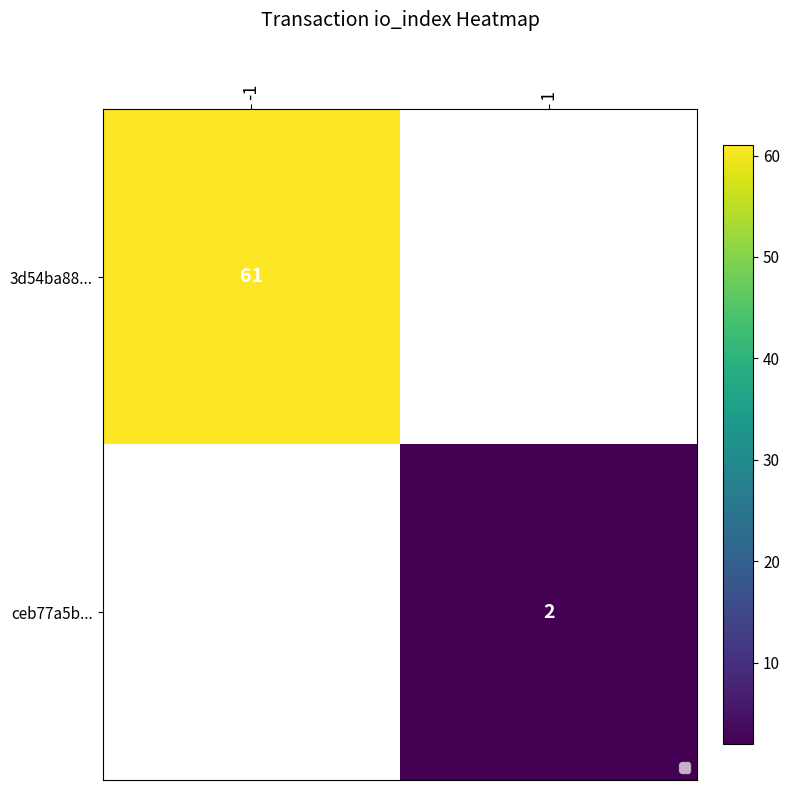

At which category does the chart reach its peak across all series?

-1